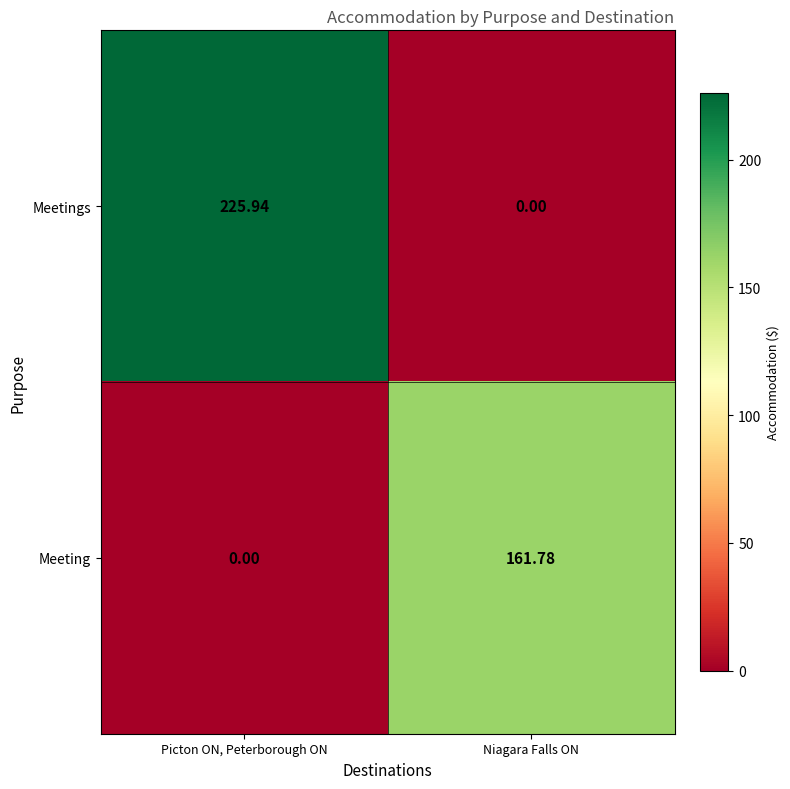

At which label is Meeting closest to 80?

Picton ON, Peterborough ON